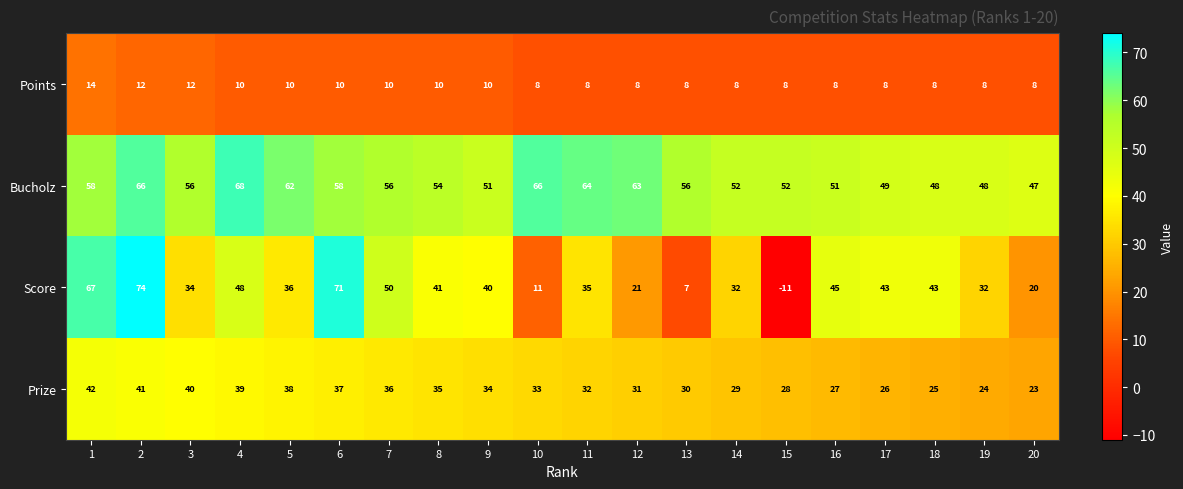

What is the minimum value shown in the chart?

-11